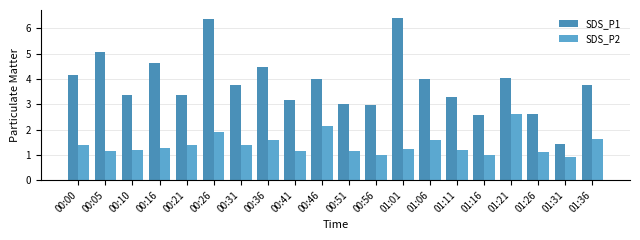

What are all the series names shown in the legend?

SDS_P1, SDS_P2